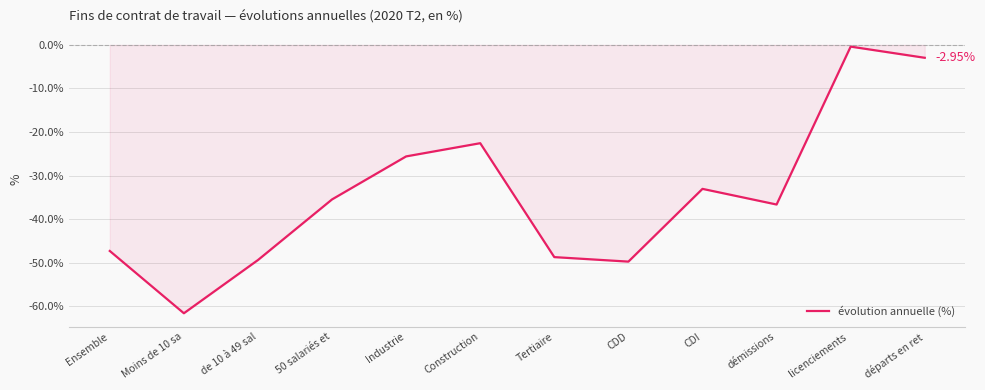

What is the change in value from Ensemble to CDI?

+14.3